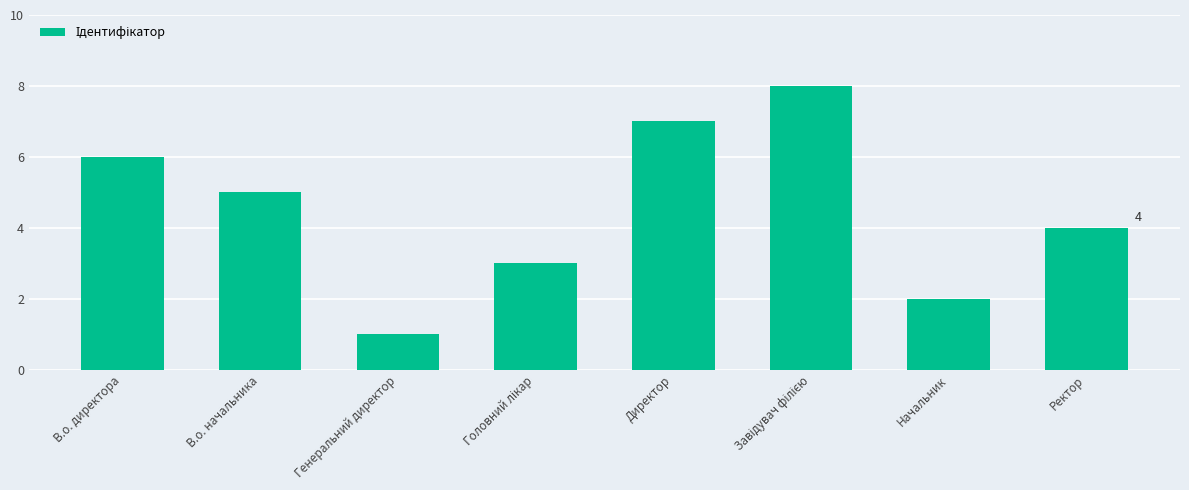

The value at Начальник is 2. True or false?

True